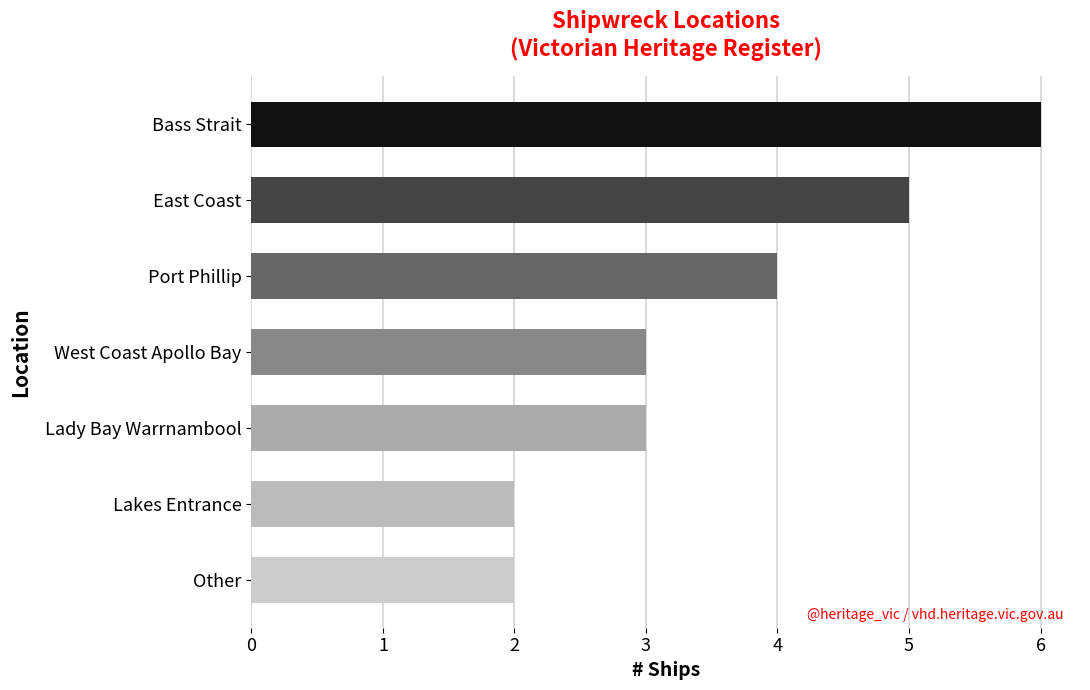

What is the difference between the values at East Coast and Other?

3